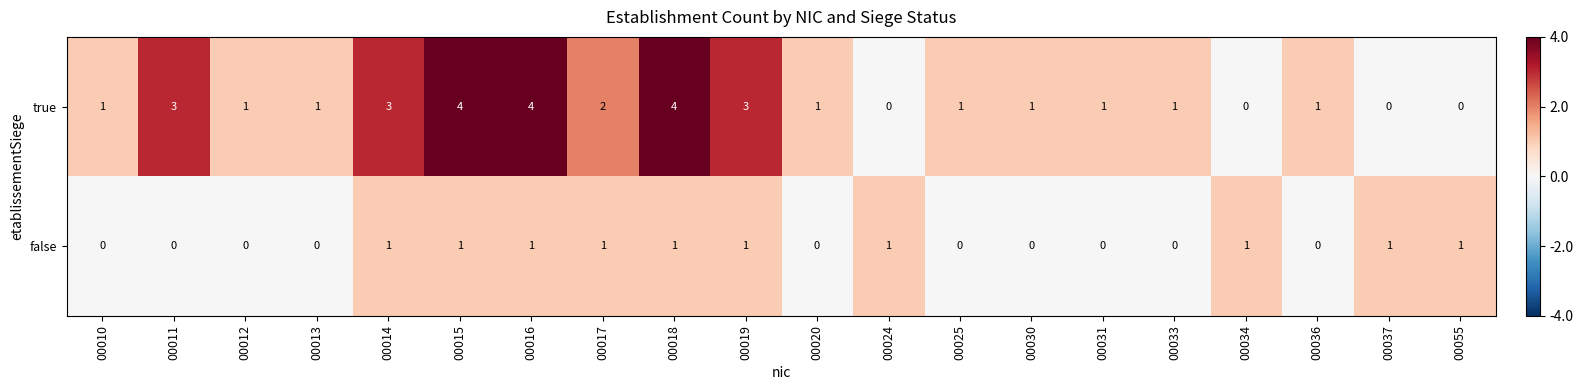

What value does the true series have at 00019?

3